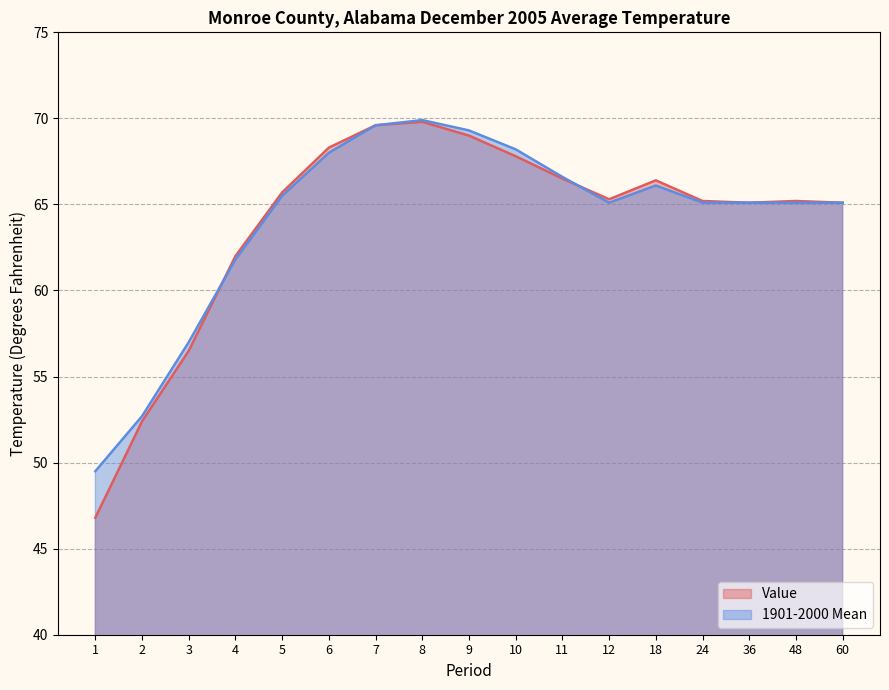

What is the value of the 1901-2000 Mean point at the 6th from the left?

68.0